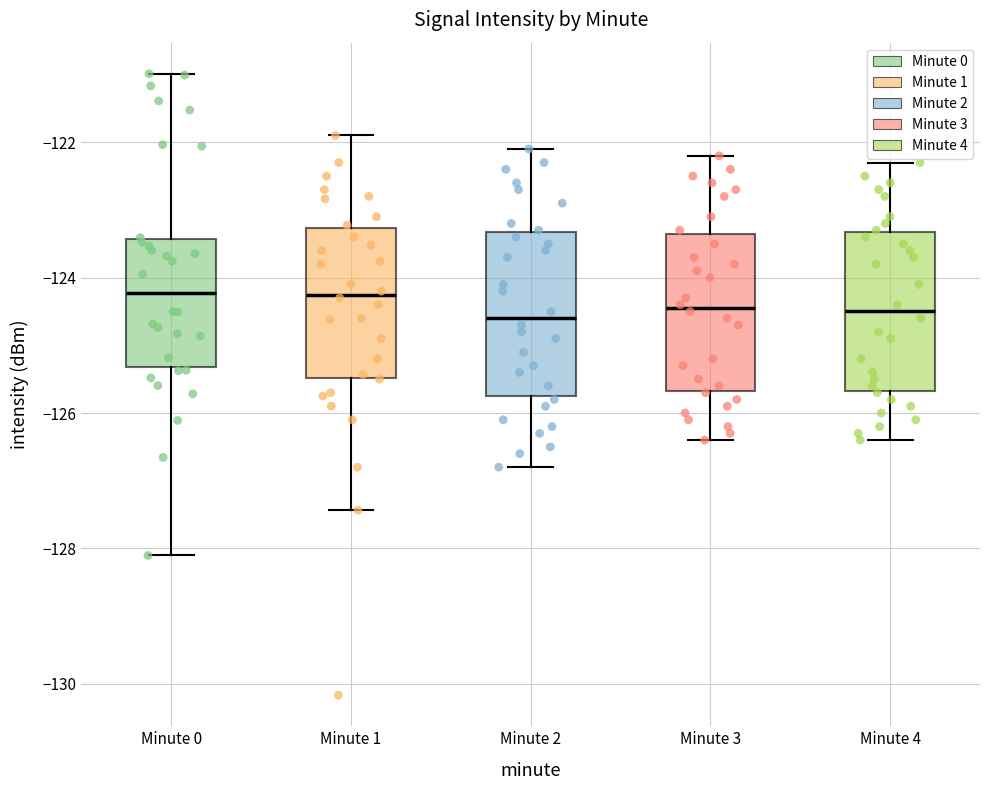

Where is the lower edge of the box for Minute 1 on the y-axis? The values are not printed on the chart, so give them approximately, as read against the axis.

-125.4